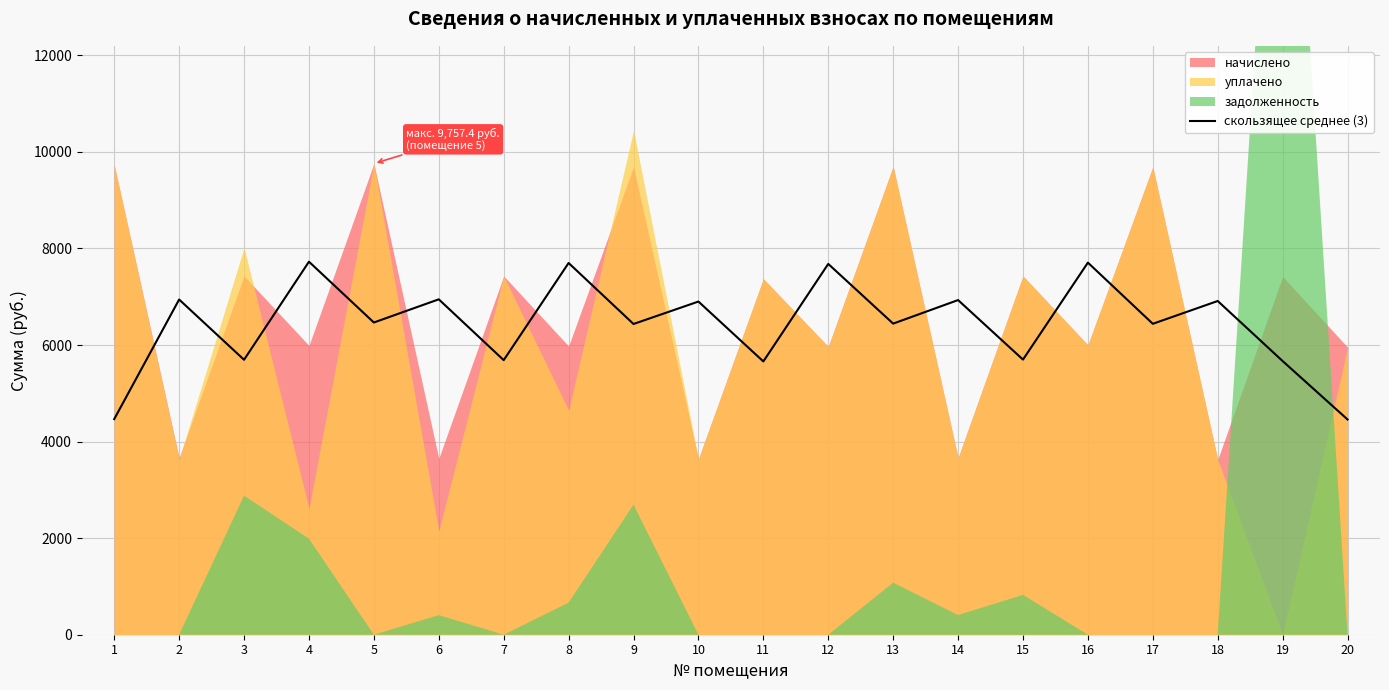

What is the minimum value for скользящее среднее (3)?

4458.3